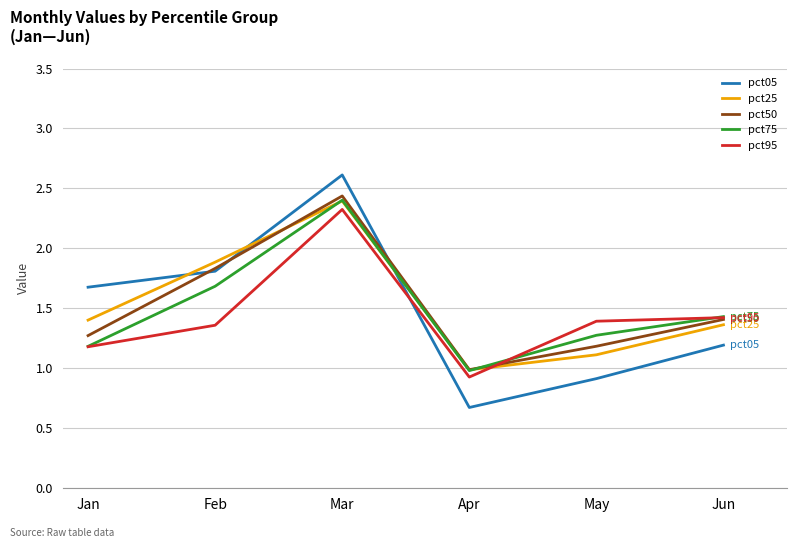

Read the pct75 value at Feb.

1.7